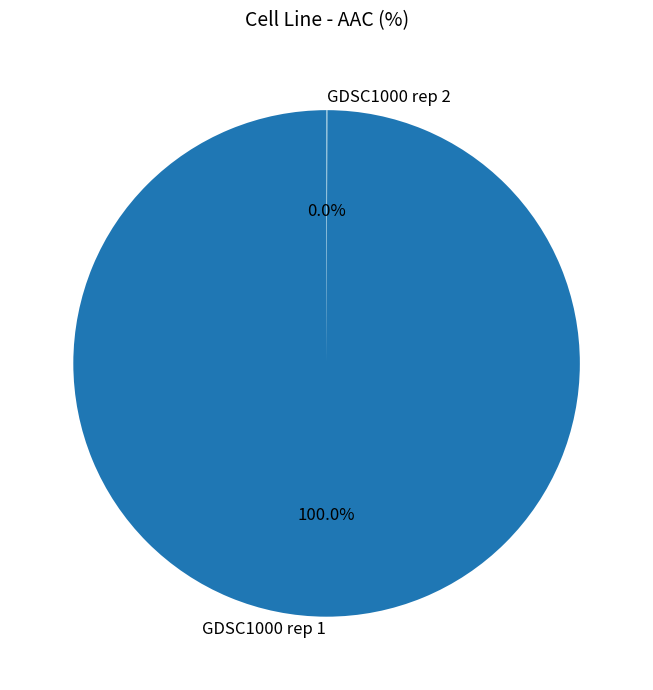

Does GDSC1000 rep 1 account for over 50% of the chart?

Yes